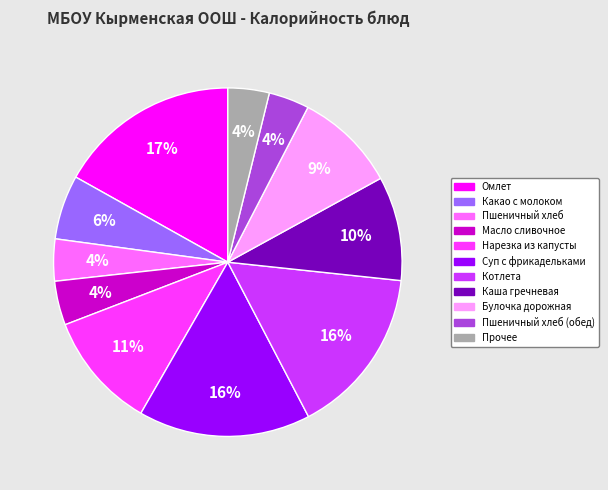

To the nearest percent, what is the difference between the largest and smallest slice percentages?

13%